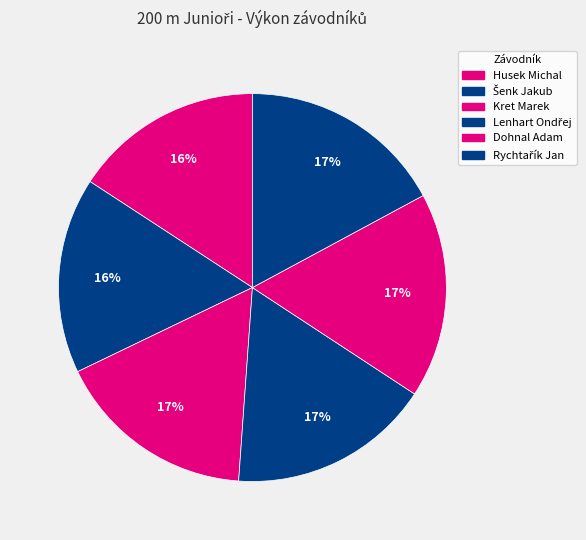

Count the number of slices in the pie.

6